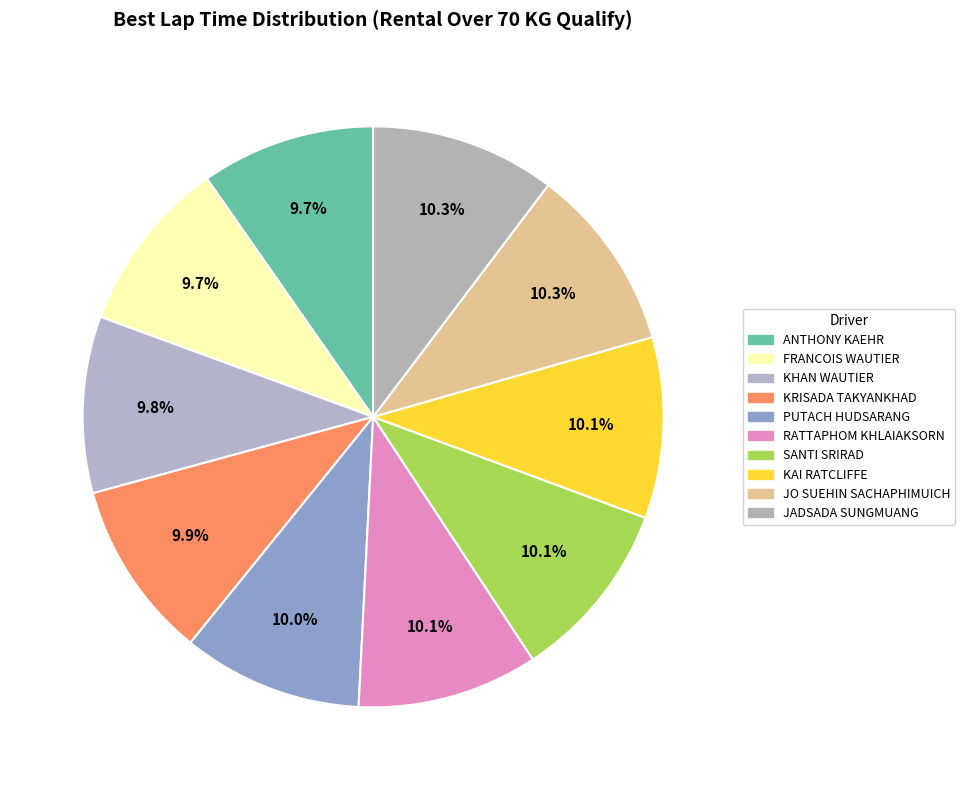

To the nearest percent, what is the combined percentage of JADSADA SUNGMUANG and RATTAPHOM KHLAIAKSORN?

20%